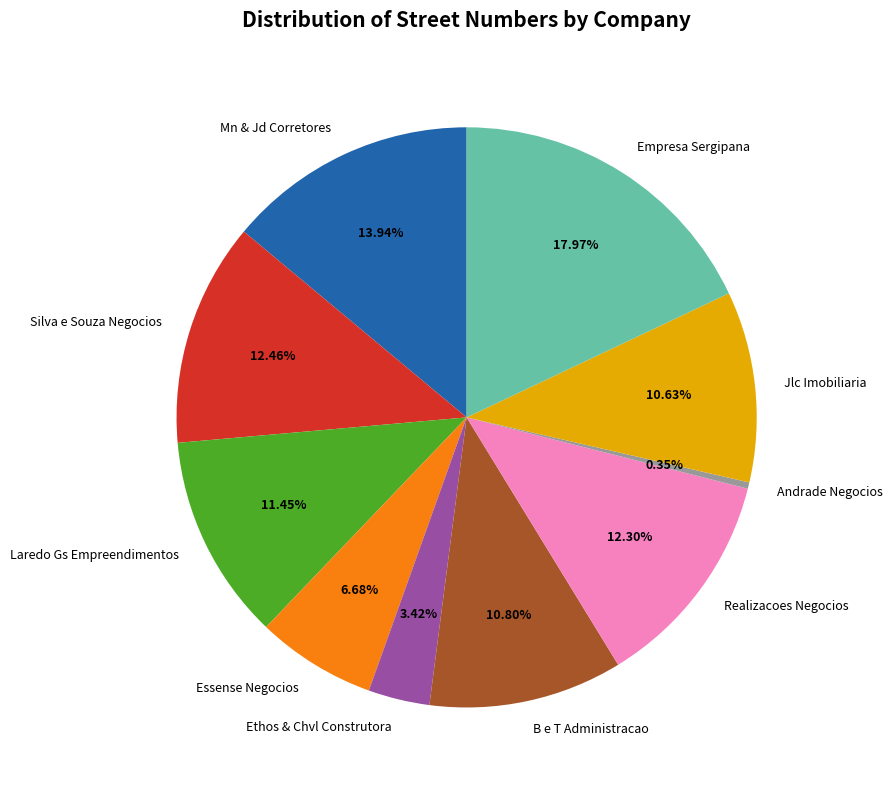

What percentage is the Ethos & Chvl Construtora slice, to the nearest percent?

3%